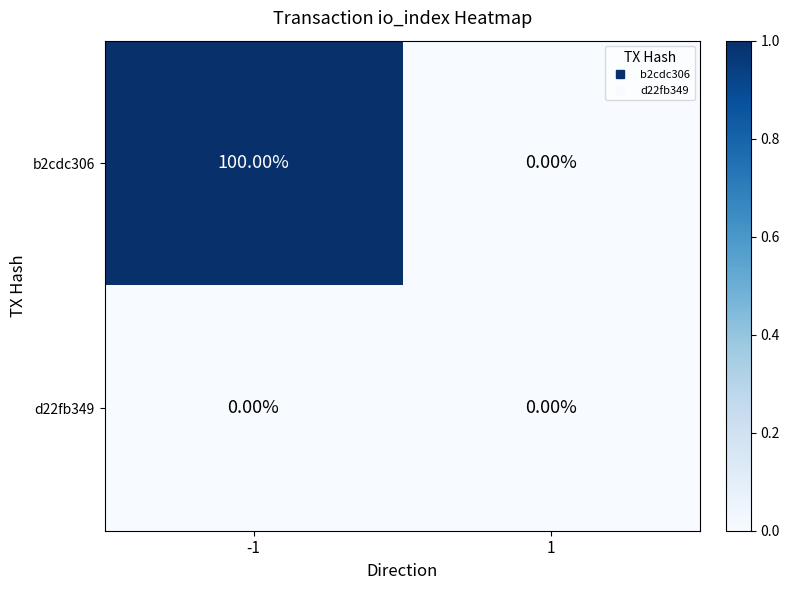

What is the difference between the highest and lowest values at -1?

100